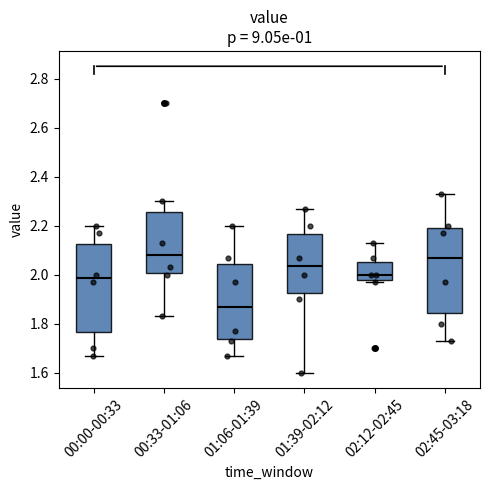

Where does the lower whisker of the box for 01:06-01:39 end on the y-axis? The values are not printed on the chart, so give them approximately, as read against the axis.

1.68